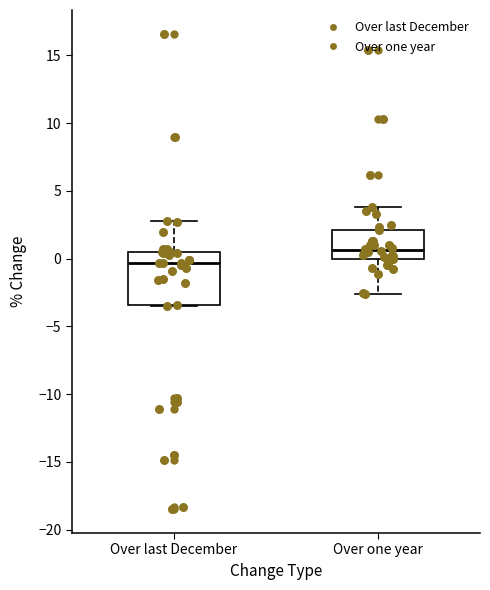

Where does the lower whisker of the box for Over one year end on the y-axis? The values are not printed on the chart, so give them approximately, as read against the axis.

-2.5